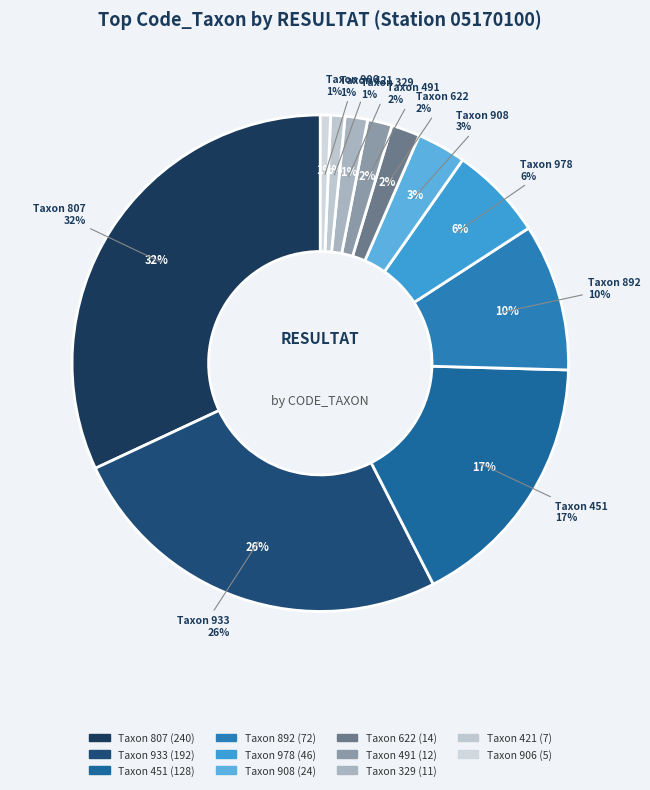

The 908 slice represents 3% of the pie. True or false?

True